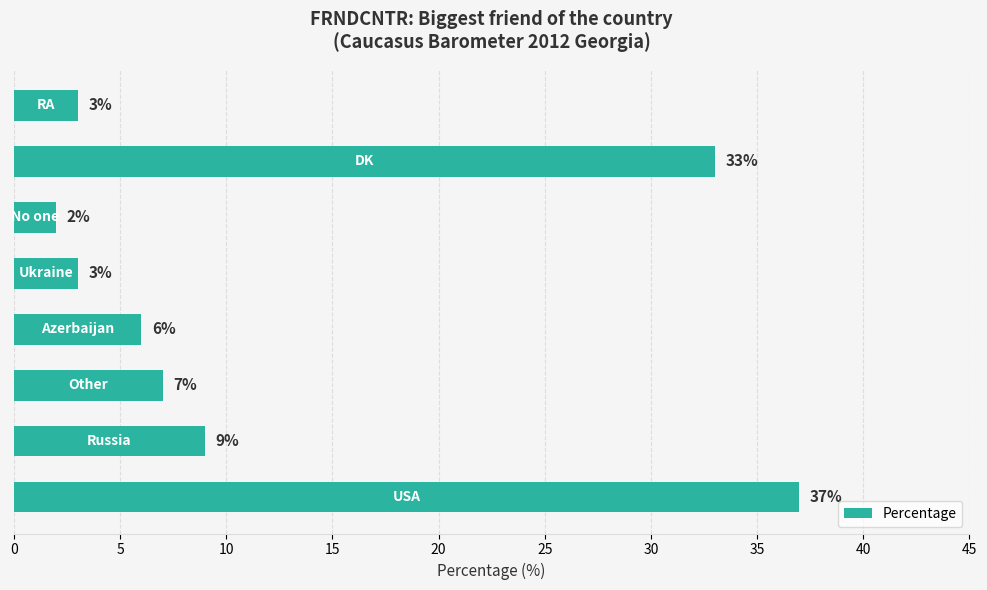

Reading bottom to top, what are all the values shown in this chart?

37	9	7	6	3	2	33	3